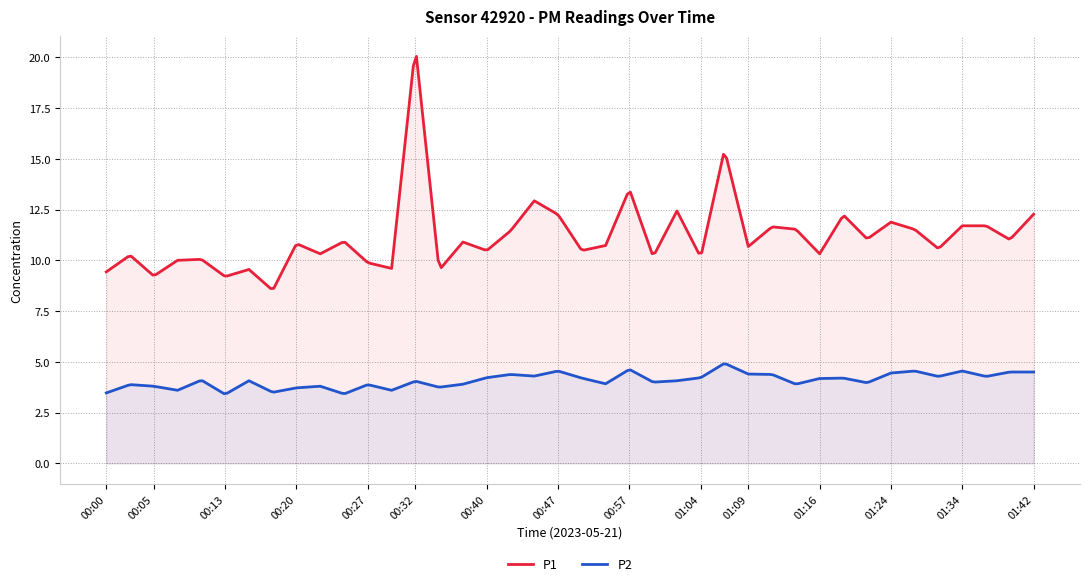

Rank the categories by P2 value from lowest to highest.

00:13, 00:25, 00:00, 00:18, 00:08, 00:30, 00:20, 00:35, 00:05, 00:22, 00:03, 00:27, 00:37, 01:14, 00:54, 01:21, 00:59, 00:32, 00:15, 01:02, 00:10, 01:16, 00:52, 01:19, 00:40, 01:04, 01:29, 01:37, 00:45, 00:42, 01:12, 01:09, 01:24, 01:39, 01:42, 00:47, 01:26, 01:34, 00:57, 01:07